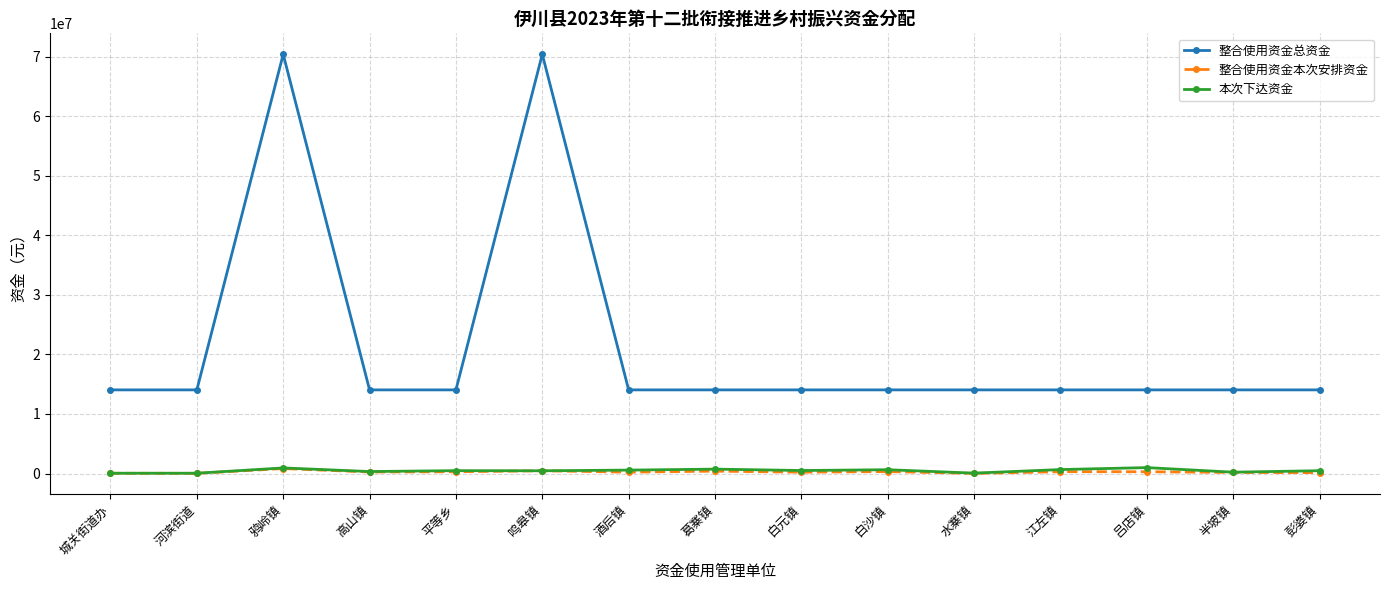

What is the sum of the 本次下达资金 values at 彭婆镇 and 河滨街道?

516900